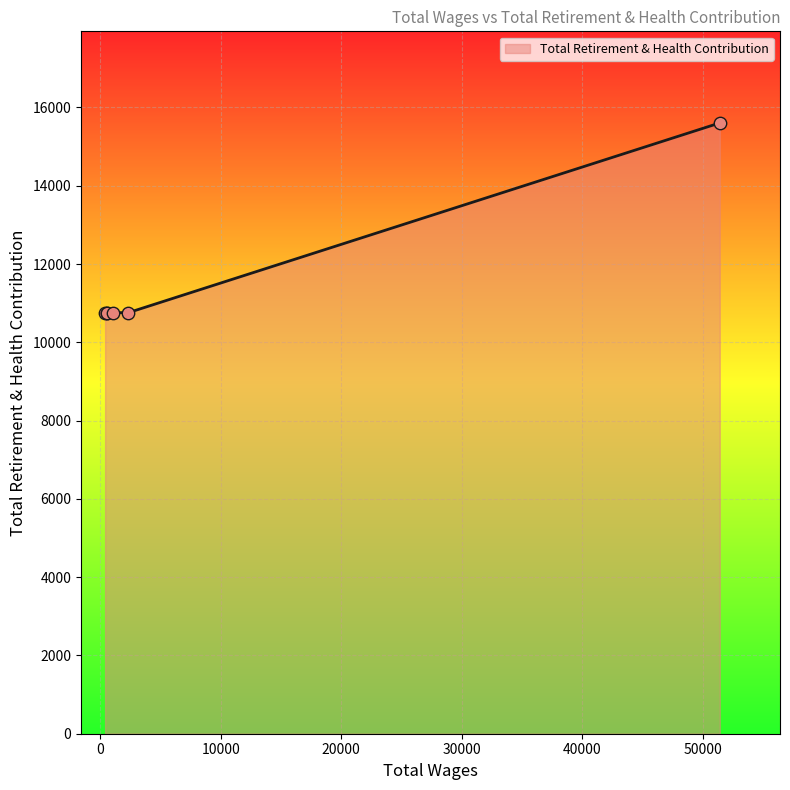

What is the smallest value displayed?

10758